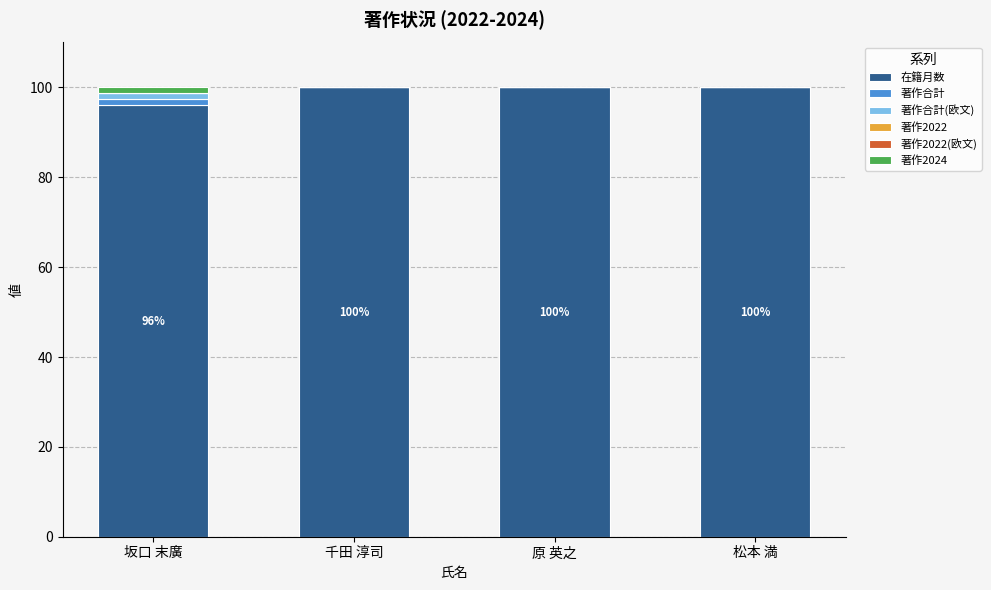

What is the total value across all series at 原 英之?

100.0